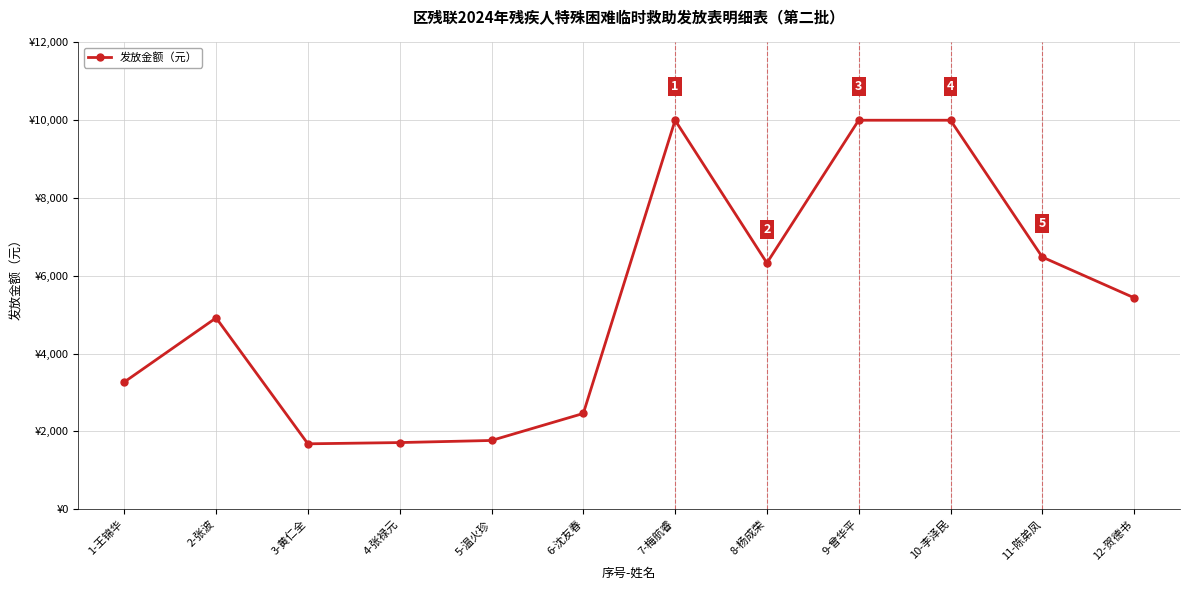

Is this an area chart (filled region under the line)?

No